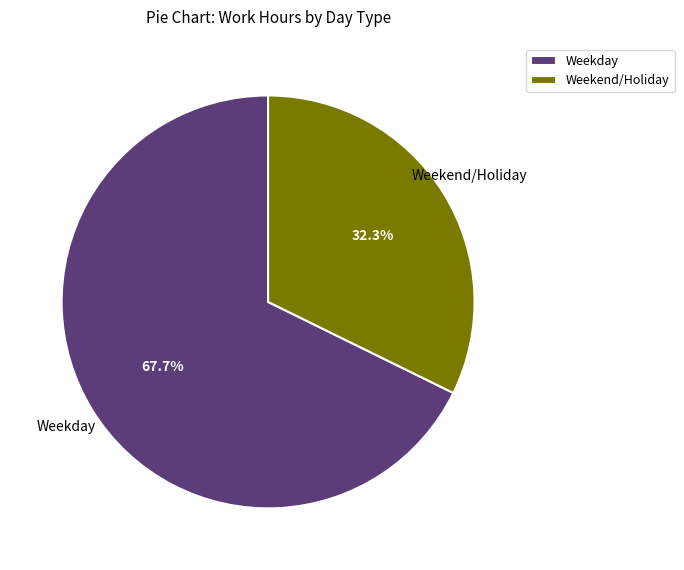

Which category has the smallest portion of the pie?

Weekend/Holiday